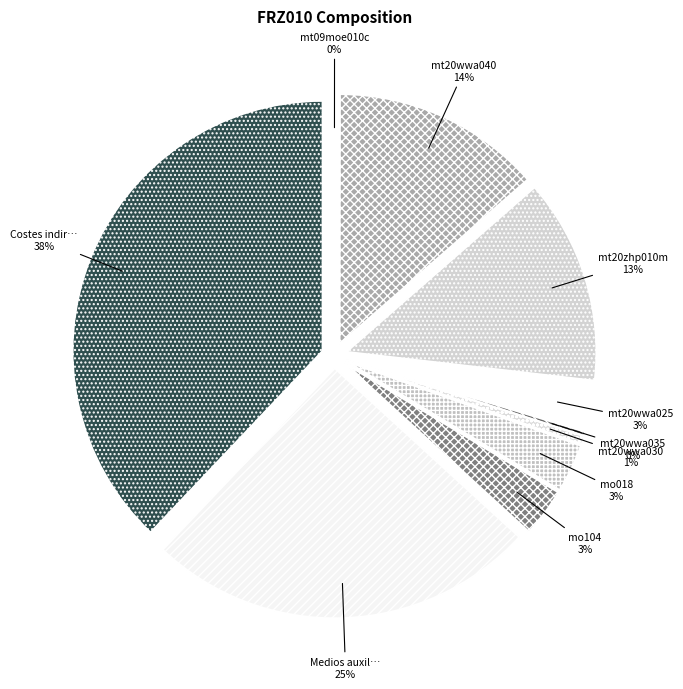

To the nearest percent, what is the difference between the largest and smallest slice percentages?

38%